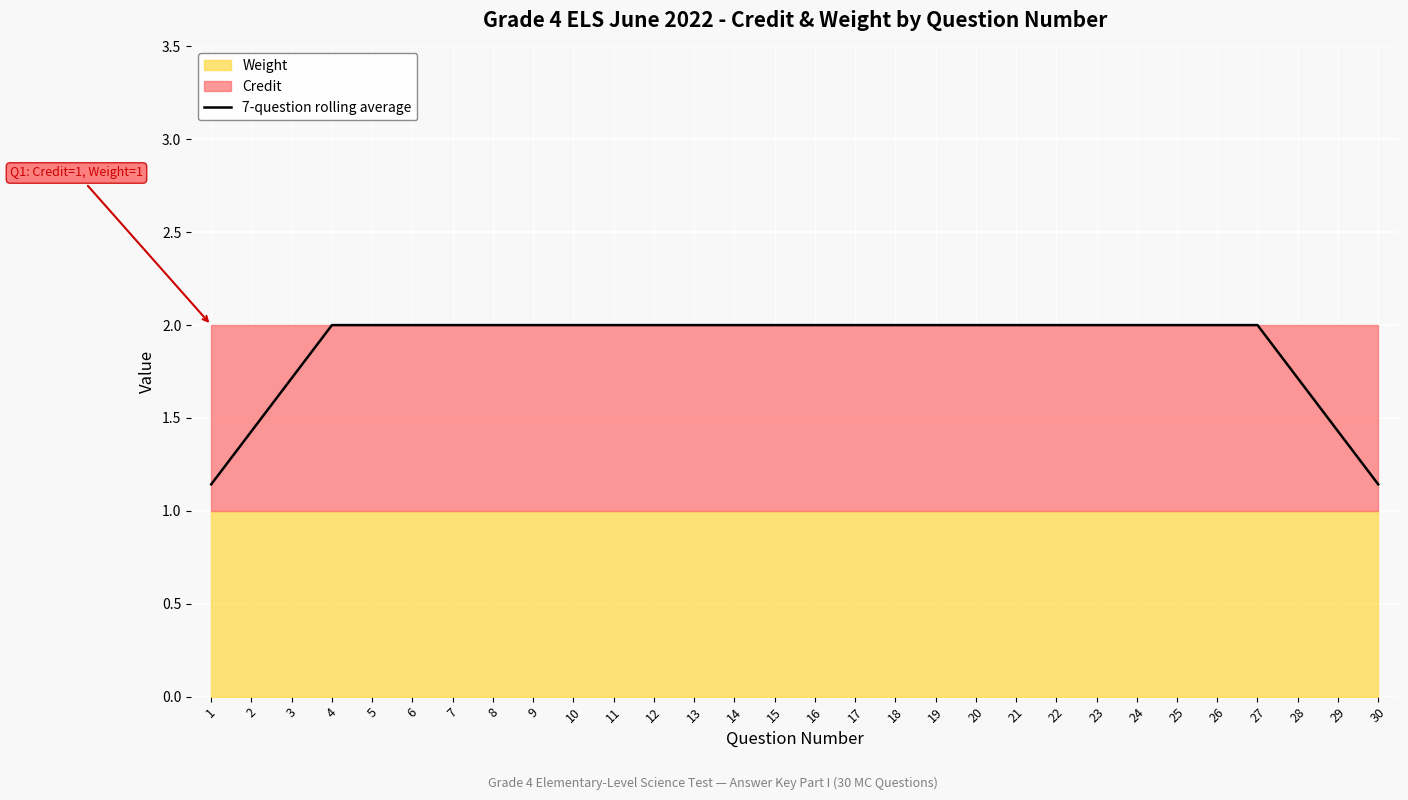

Reading right to left, extract all data points from this chart.

30=1.1	29=1.4	28=1.7	27=2.0	26=2.0	25=2.0	24=2.0	23=2.0	22=2.0	21=2.0	20=2.0	19=2.0	18=2.0	17=2.0	16=2.0	15=2.0	14=2.0	13=2.0	12=2.0	11=2.0	10=2.0	9=2.0	8=2.0	7=2.0	6=2.0	5=2.0	4=2.0	3=1.7	2=1.4	1=1.1